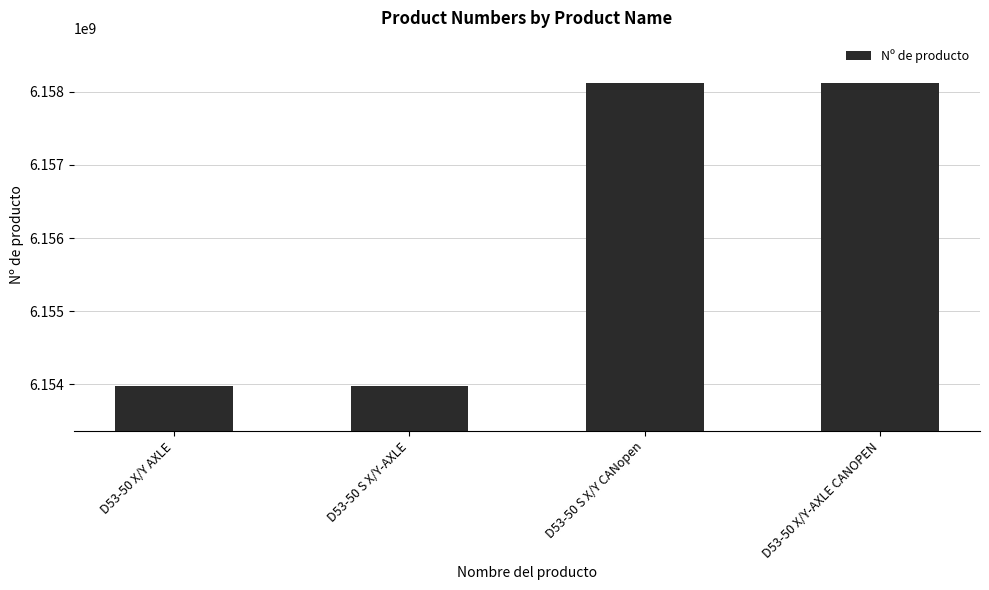

The chart shows a value of 3979936082 at D53-50 X/Y AXLE. True or false?

False